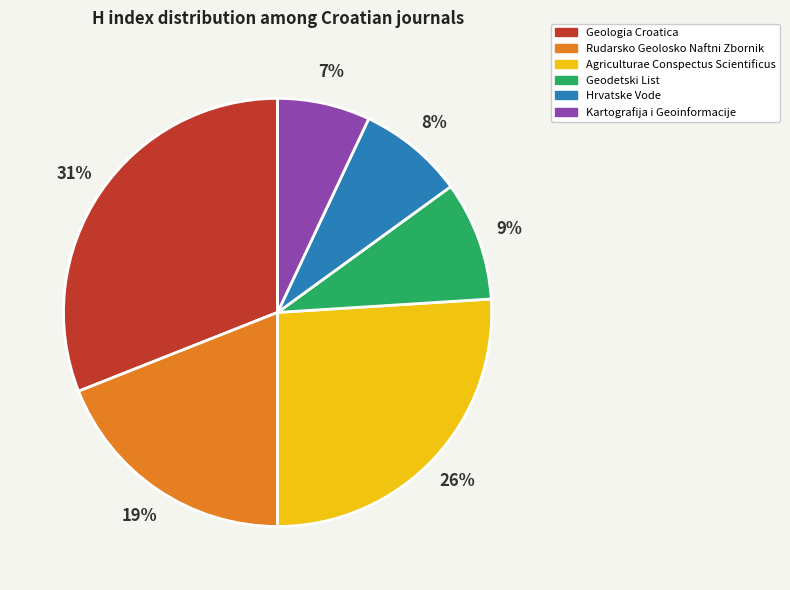

What is the smallest slice in the pie chart?

Kartografija i Geoinformacije